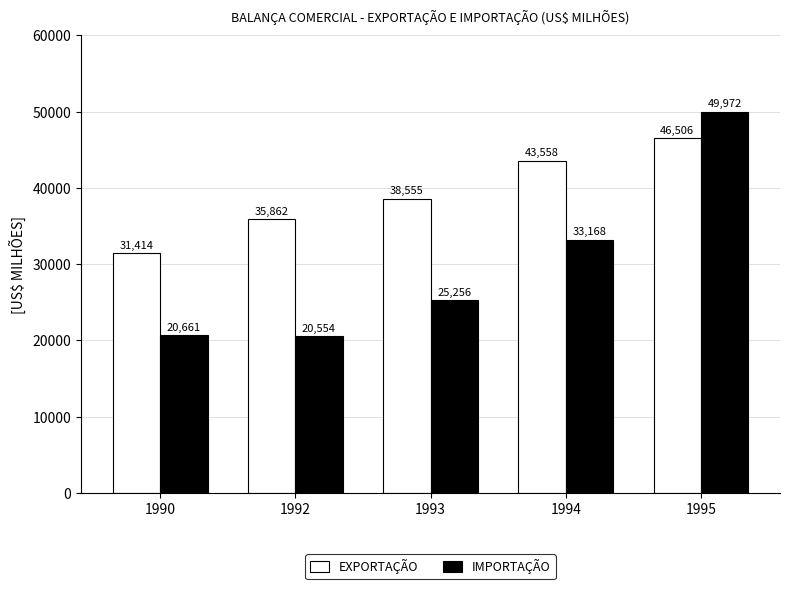

How many bars are there in total?

10